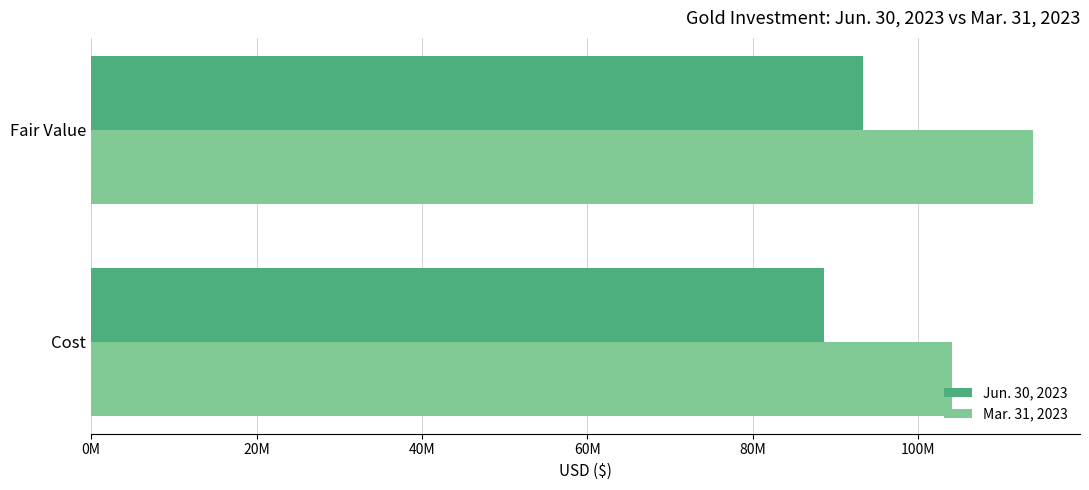

What is the value of the Mar. 31, 2023 bar at the 1st from the left?

104131755